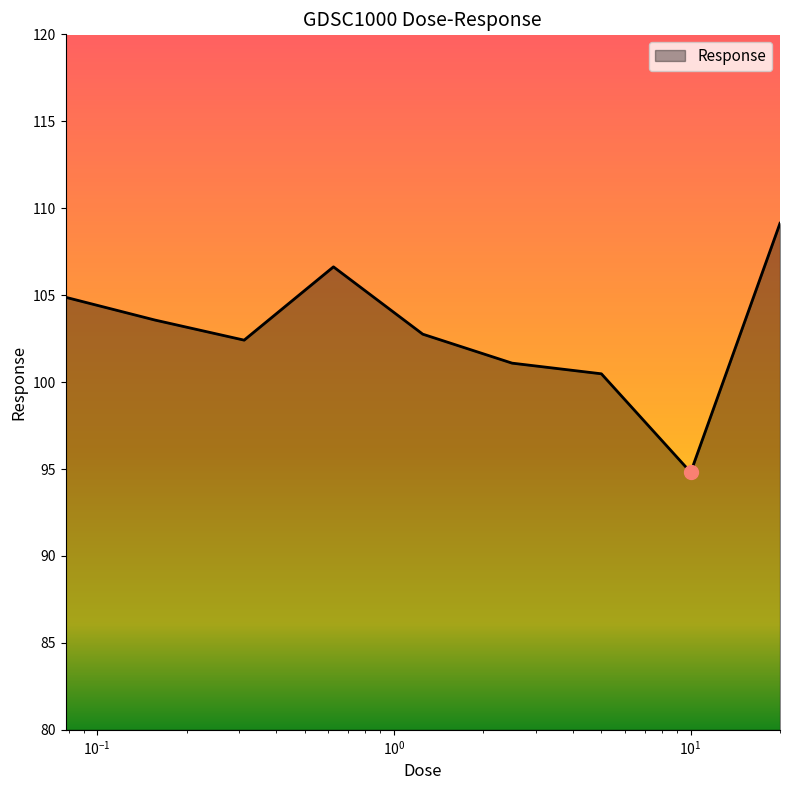

How many lines are shown in the chart?

1